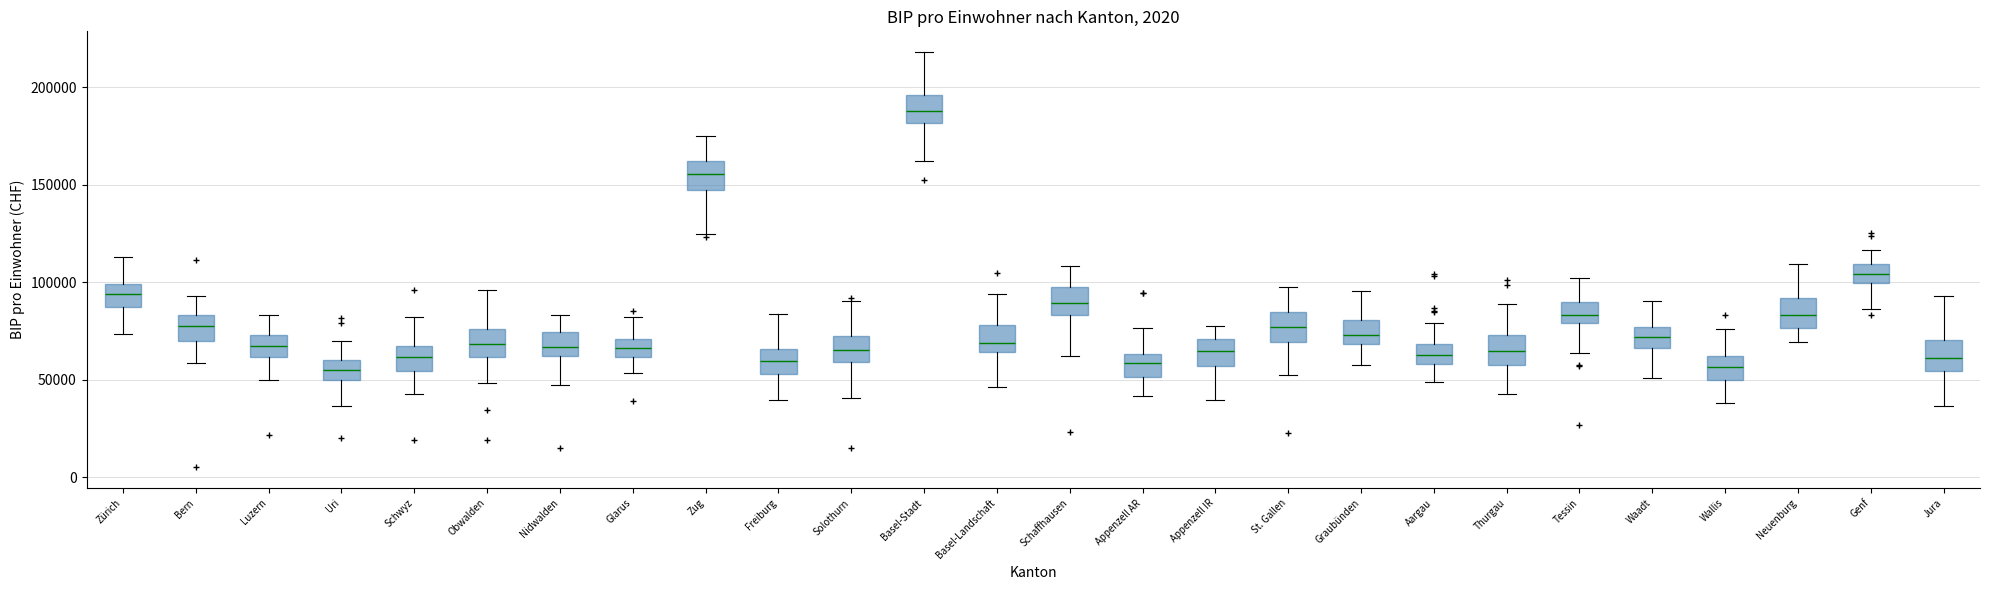

Where does the median line of the box for St. Gallen sit on the y-axis? The values are not printed on the chart, so give them approximately, as read against the axis.

75000